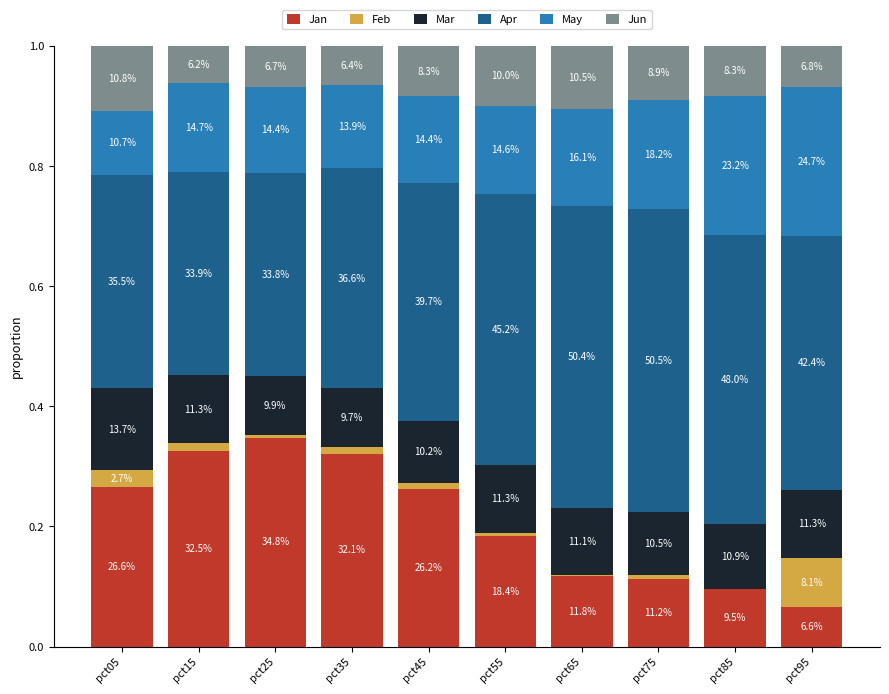

At how many categories does at least one series exceed 0?

10